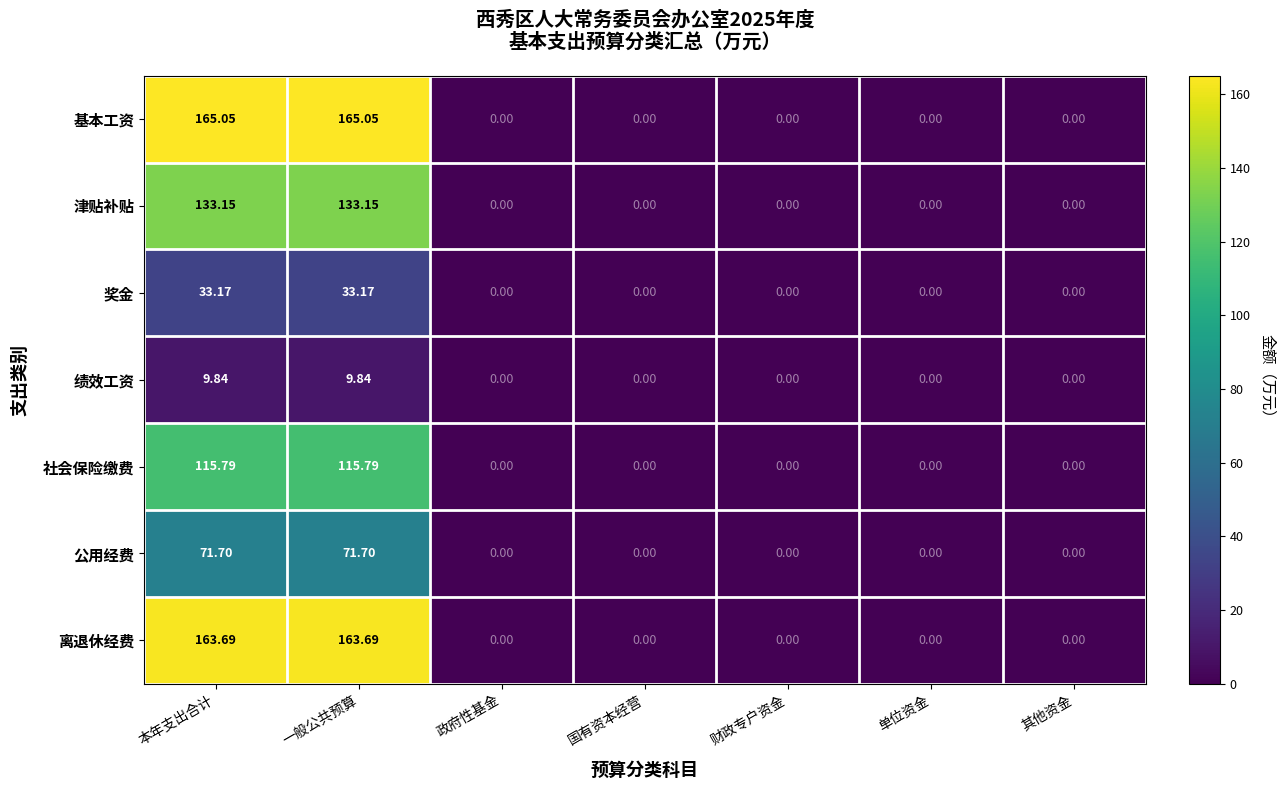

Rank the series by their maximum value, from lowest to highest.

绩效工资, 奖金, 公用经费, 社会保险缴费, 津贴补贴, 离退休经费, 基本工资